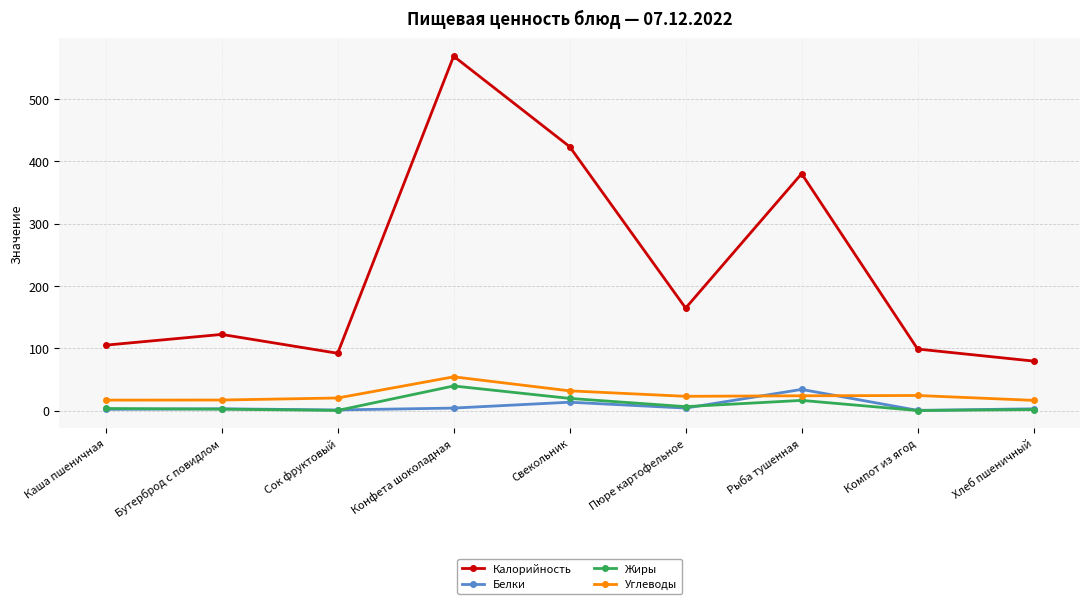

At how many categories does at least one series exceed 429?

1